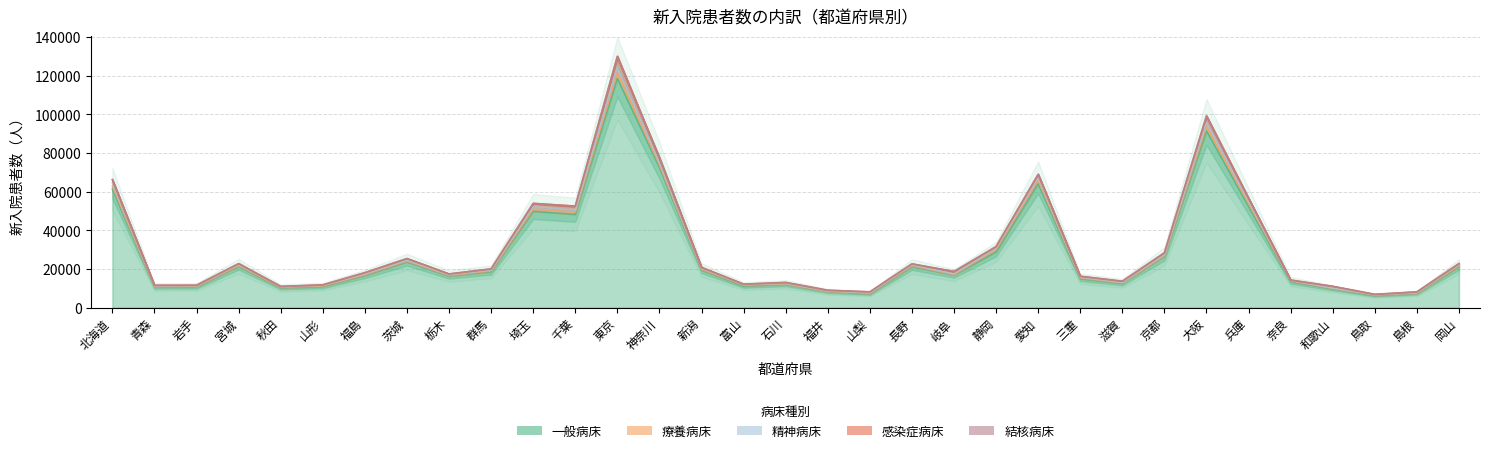

Reading left to right, list all the values displayed in this chart.

一般病床: 一般病床=61348	療養病床=10666	精神病床=10736	感染症病床=21380	結核病床=10258	5=10917	6=16603	7=23663	8=16342	9=18586	10=49868	11=48269	12=118701	13=72623	14=19475	15=11181	16=12055	17=8233	18=7169	19=21253	20=16833	21=28847	22=64196	23=14978	24=12585	25=26538	26=91557	27=52360	28=13468	29=9702	30=6272	31=7331	32=21289
療養病床: 一般病床=1521	療養病床=157	精神病床=227	感染症病床=400	結核病床=260	5=273	6=393	7=446	8=315	9=406	10=1127	11=1189	12=3126	13=1347	14=379	15=474	16=202	17=152	18=283	19=434	20=235	21=1271	22=1788	23=433	24=224	25=395	26=2248	27=1620	28=363	29=275	30=248	31=241	32=482
精神病床: 一般病床=1686	療養病床=409	精神病床=374	感染症病床=484	結核病床=345	5=348	6=472	7=439	8=387	9=479	10=1211	11=956	12=2687	13=1307	14=531	15=236	16=346	17=252	18=233	19=463	20=393	21=687	22=1341	23=358	24=249	25=504	26=2032	27=1202	28=318	29=149	30=181	31=184	32=559
感染症病床: 一般病床=1703	療養病床=324	精神病床=251	感染症病床=520	結核病床=121	5=251	6=628	7=868	8=399	9=597	10=1728	11=2132	12=5466	13=2133	14=455	15=258	16=432	17=363	18=487	19=507	20=1242	21=804	22=1663	23=483	24=617	25=956	26=3331	27=1433	28=135	29=910	30=167	31=409	32=479
結核病床: 一般病床=17	療養病床=2	精神病床=41	感染症病床=3	結核病床=6	5=0	6=28	7=8	8=1	9=6	10=78	11=13	12=118	13=9	14=0	15=5	16=1	17=11	18=2	19=4	20=13	21=4	22=47	23=2	24=2	25=9	26=109	27=44	28=5	29=3	30=0	31=3	32=13